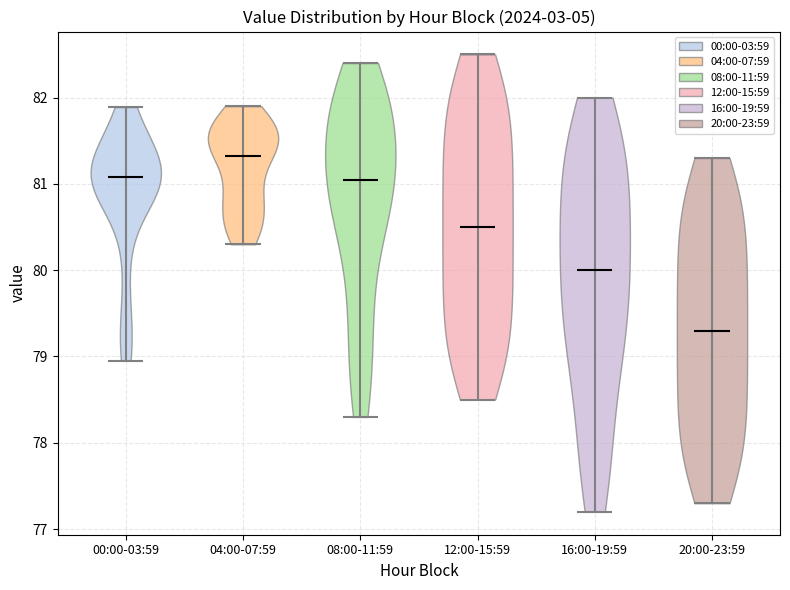

Where does the median line of the violin for 16:00-19:59 sit on the y-axis? The values are not printed on the chart, so give them approximately, as read against the axis.

80.0